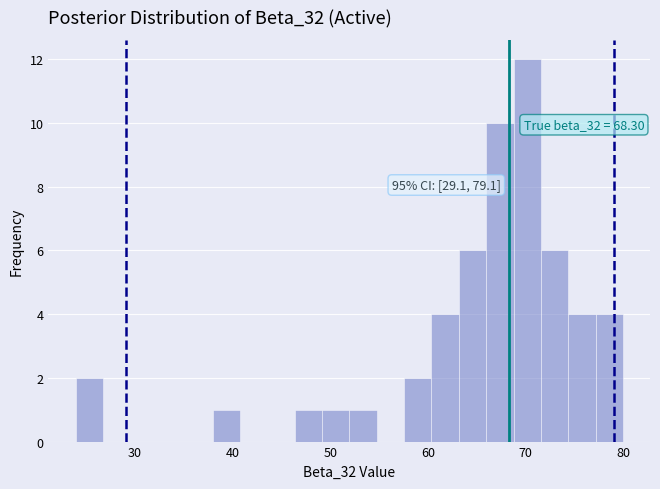

Read against the x-axis, roughly where is the centre of the tallest bar?

70